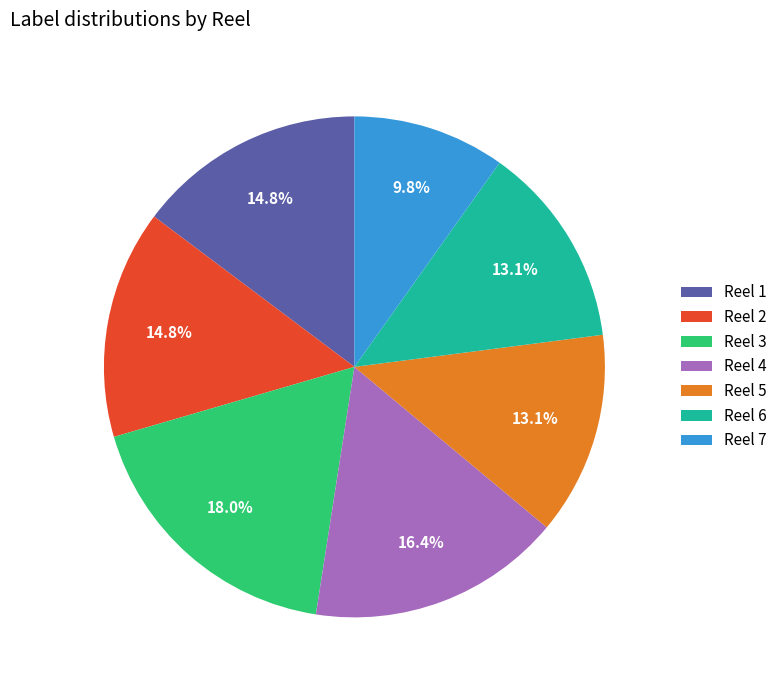

Which category has the biggest portion of the pie?

Reel 3